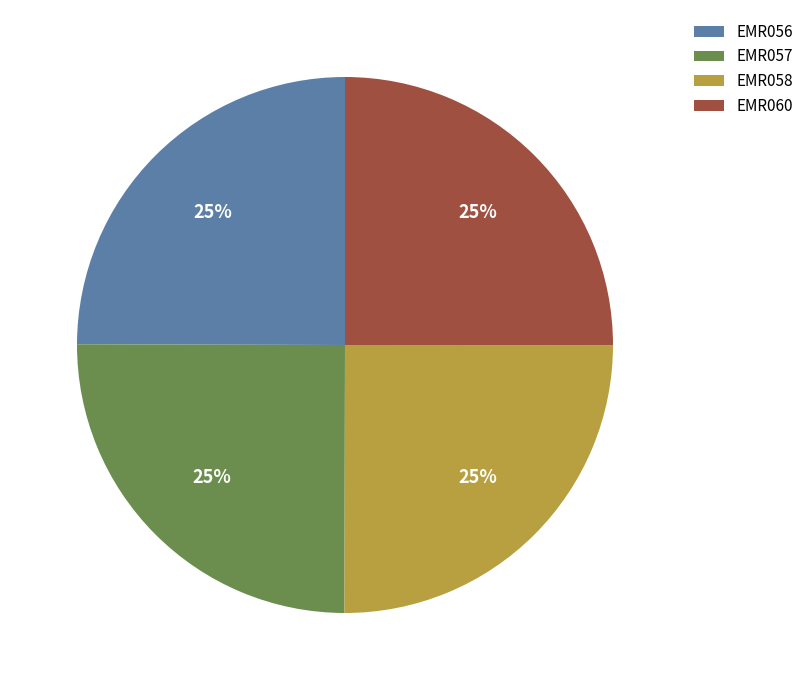

How many slices are in this pie chart?

4